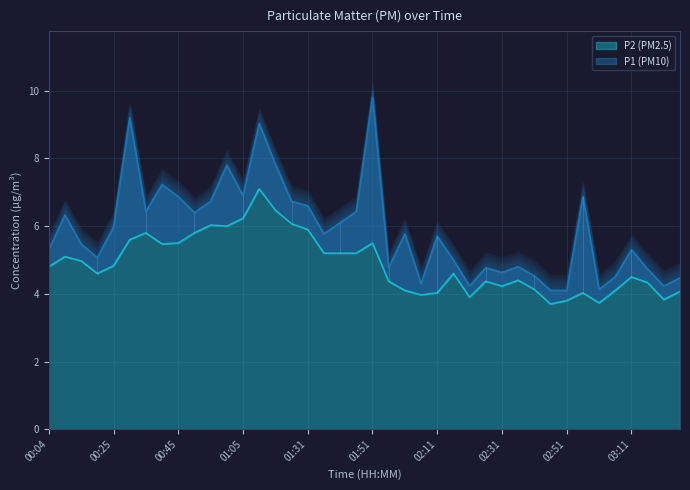

Which series changed the most between 01:31 and 02:56?

P2